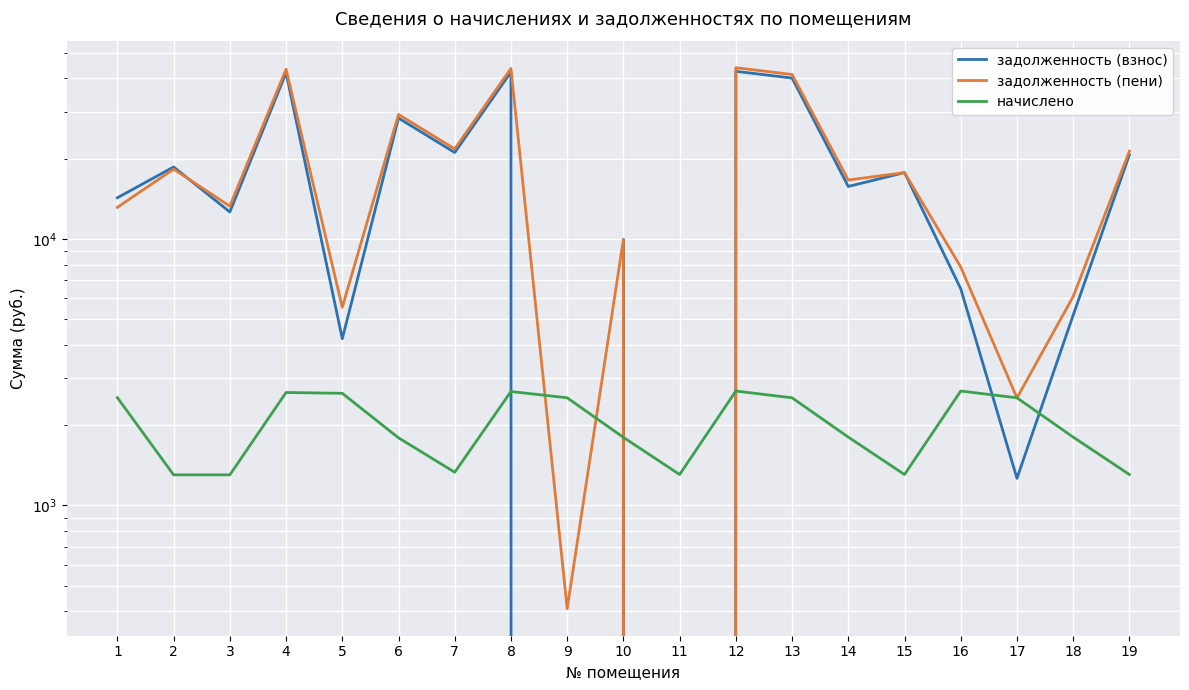

The value of задолженность (пени) at 2 is 29664.8. True or false?

False